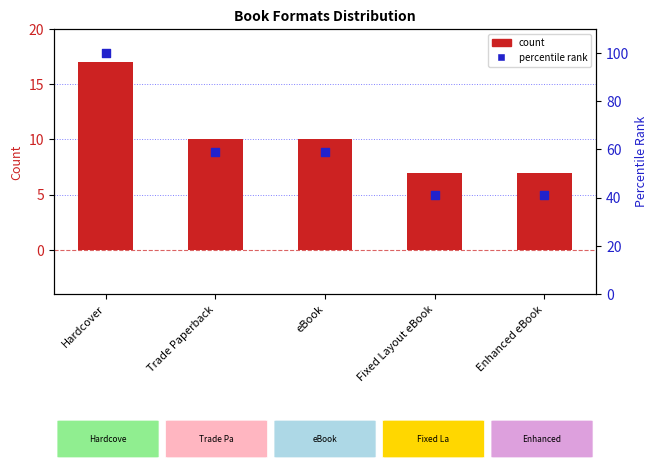

Which series reaches the minimum Y coordinate?

count